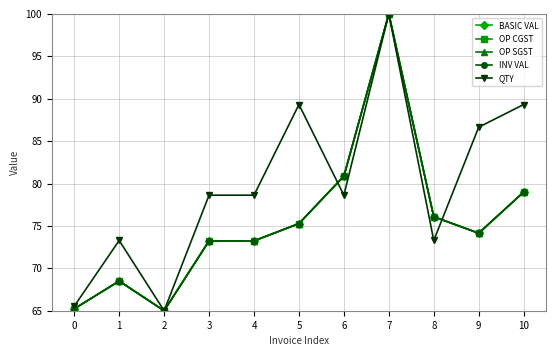

True or false: INV VAL and BASIC VAL intersect in this chart.

True